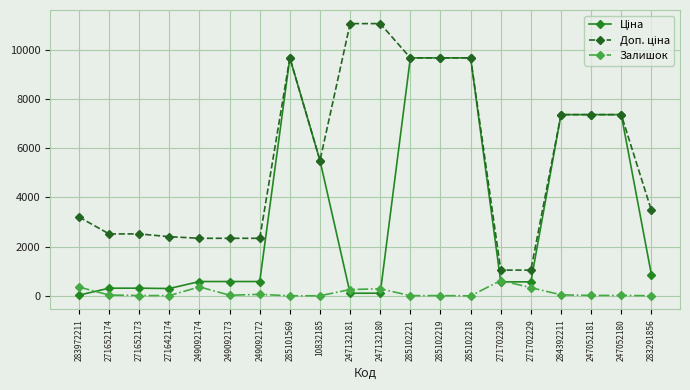

What is the total value across all series at 247052181?

14740.4